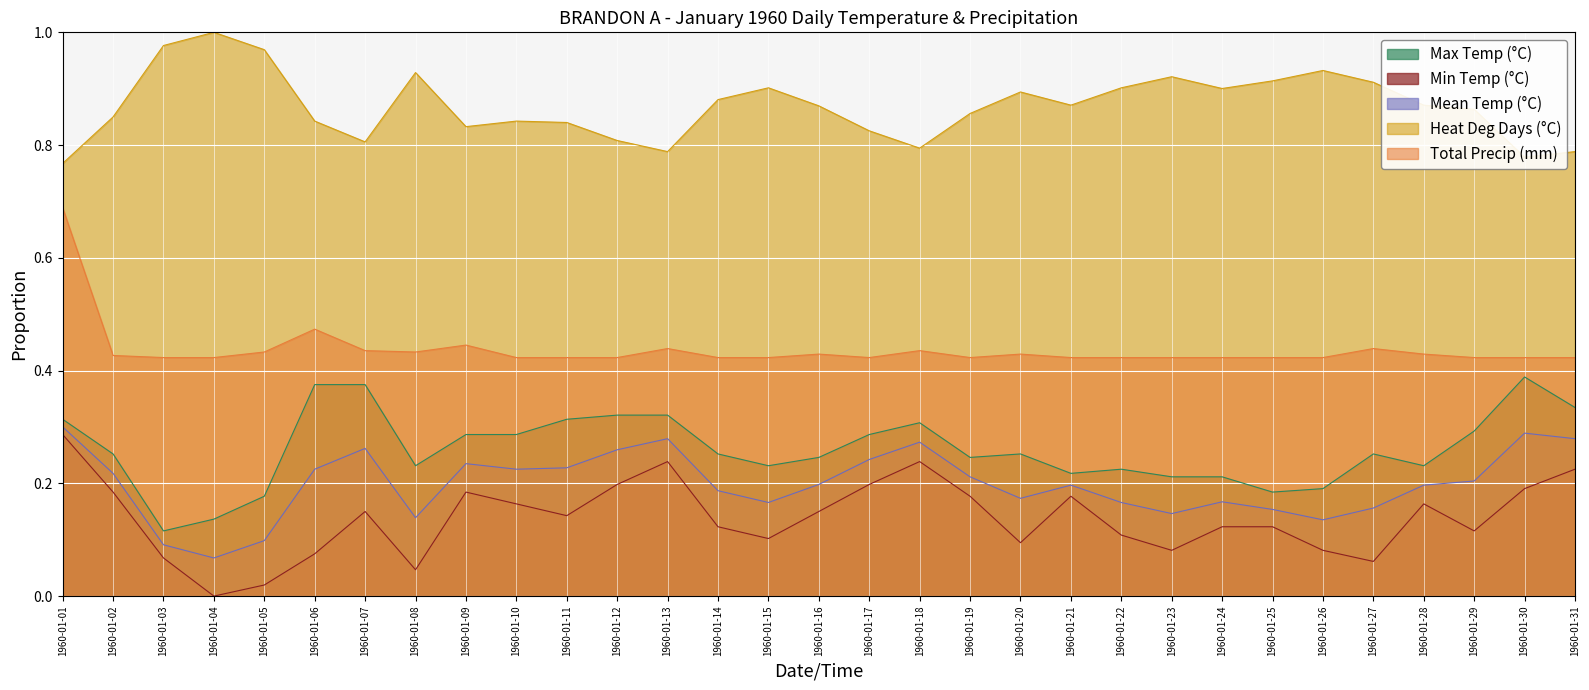

Where is the first local maximum for Min Temp (°C)?

1960-01-07